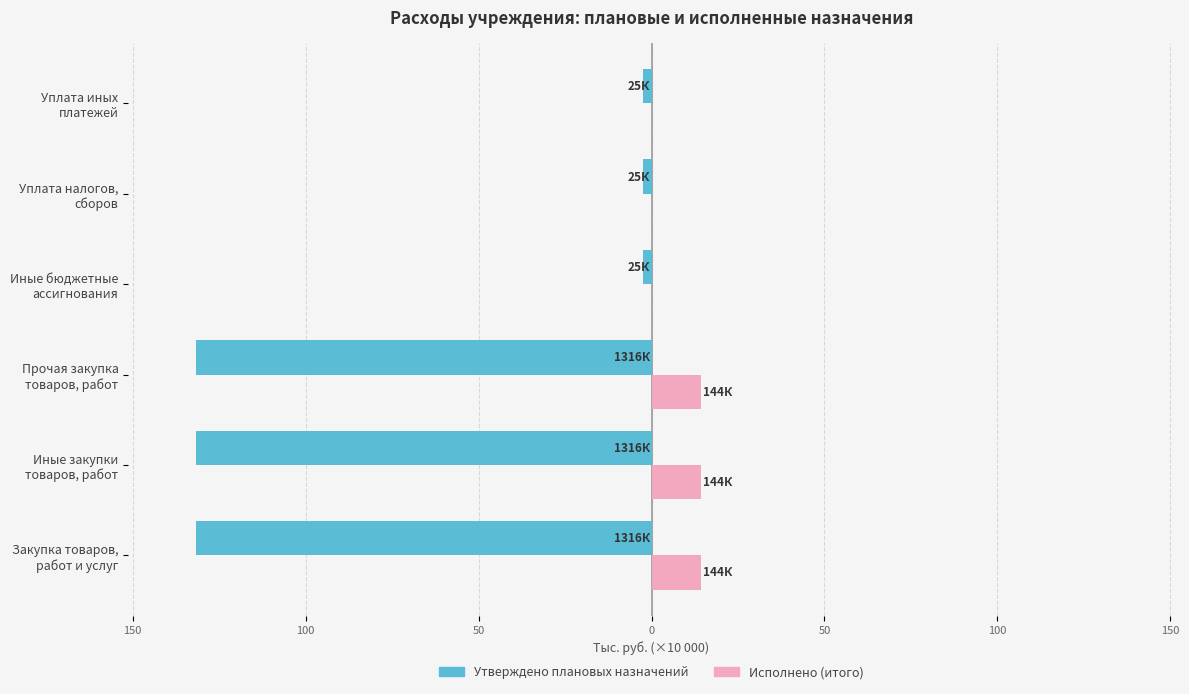

What are all the series names shown in the legend?

Утверждено плановых назначений, Исполнено (итого)